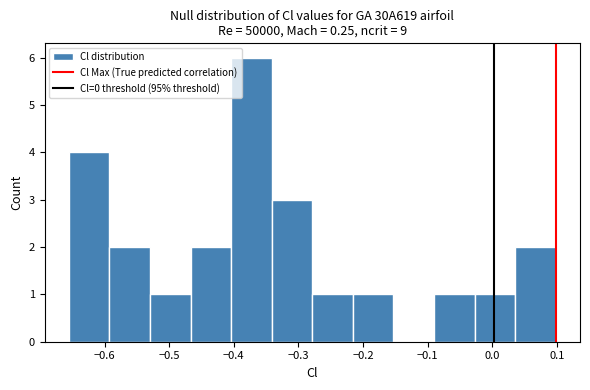

Reading left to right, transcribe this chart: for each bar, give the range it covers on the x-axis and its height. Neither the bar edges nor the heights are printed on the chart, so give them approximately, as read against the axes.

-0.66 to -0.59: 4
-0.59 to -0.53: 2
-0.53 to -0.47: 1
-0.47 to -0.40: 2
-0.40 to -0.34: 6
-0.34 to -0.28: 3
-0.28 to -0.22: 1
-0.22 to -0.15: 1
-0.15 to -0.09: 0
-0.09 to -0.03: 1
-0.03 to 0.04: 1
0.04 to 0.10: 2